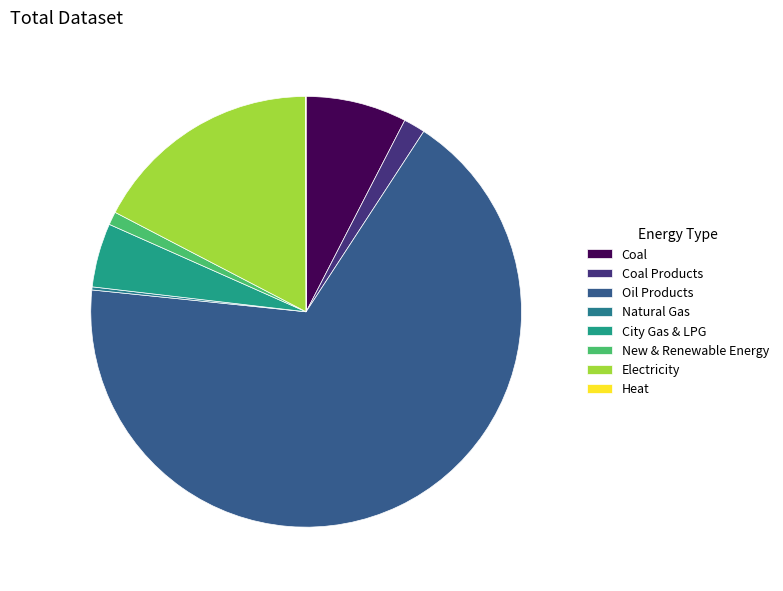

To the nearest percent, what is the combined percentage of City Gas & LPG and Electricity?

22%